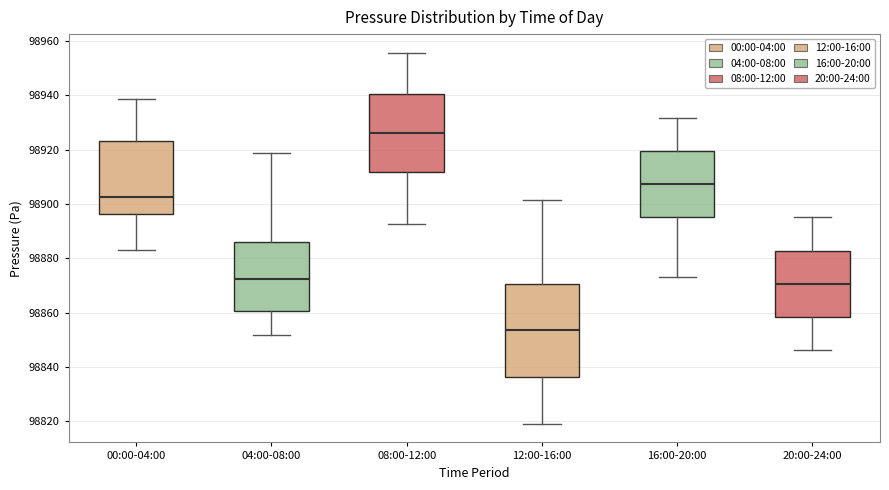

Which box is the tallest, from its lower edge to its upper edge?

12:00-16:00